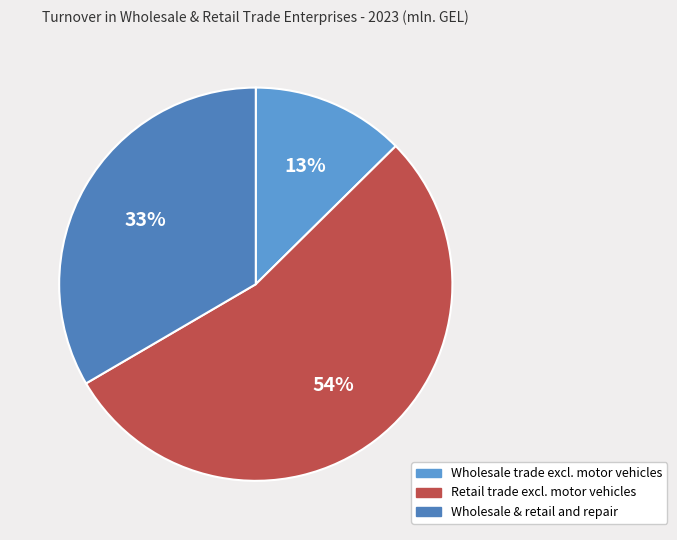

Count the number of slices in the pie.

3